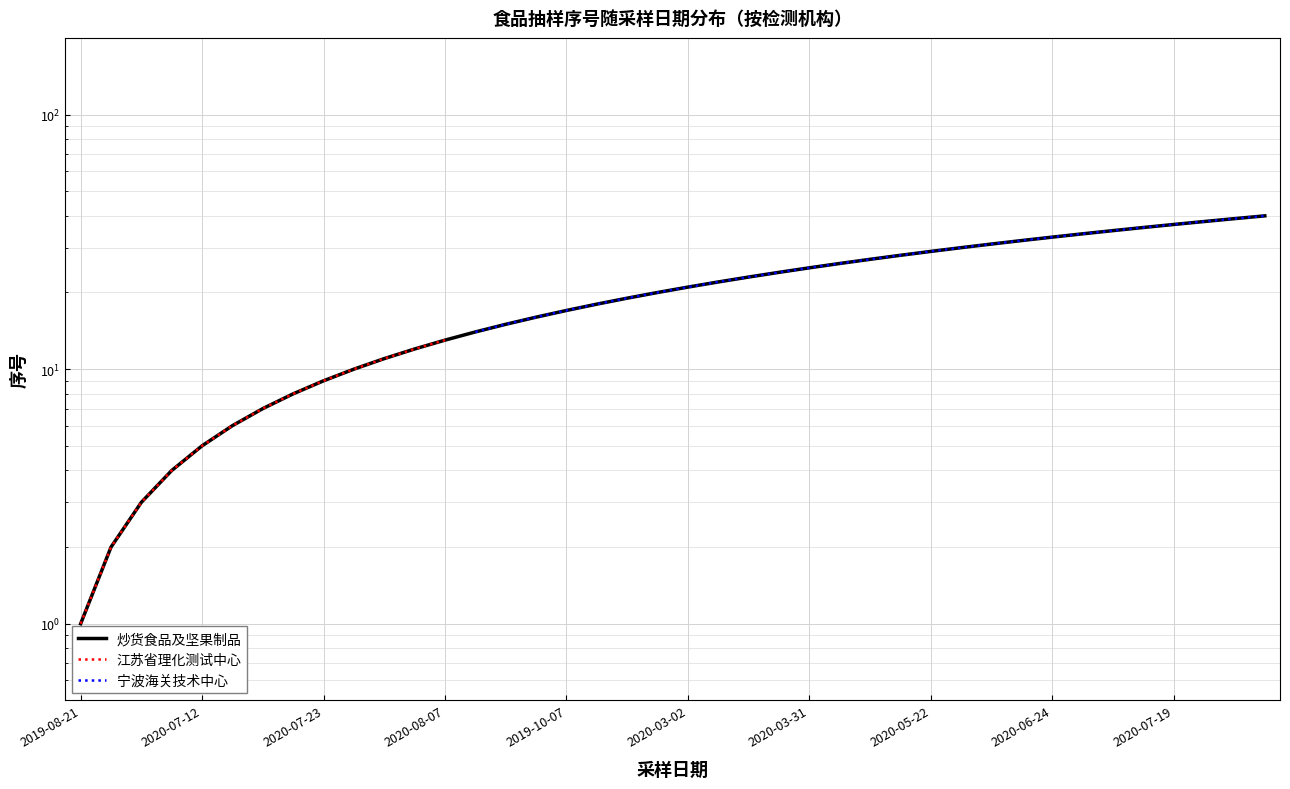

Between 16 and 25, which series saw the biggest shift?

炒货食品及坚果制品